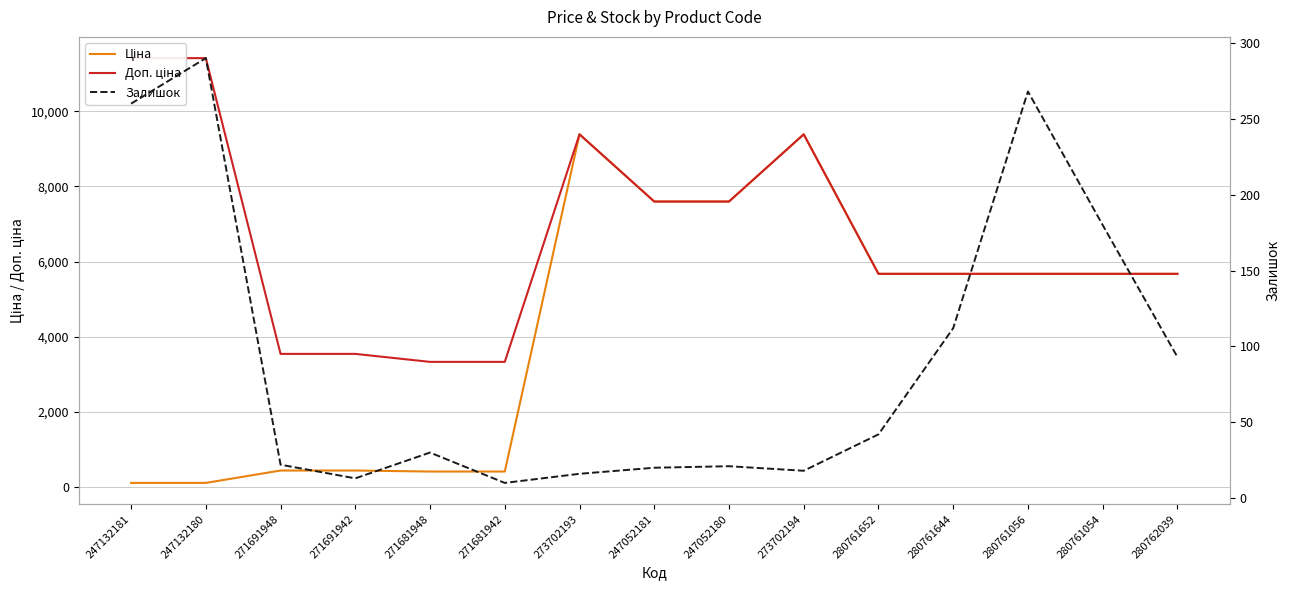

List the series in order of their overall mean, lowest first.

Залишок, Ціна, Доп. ціна